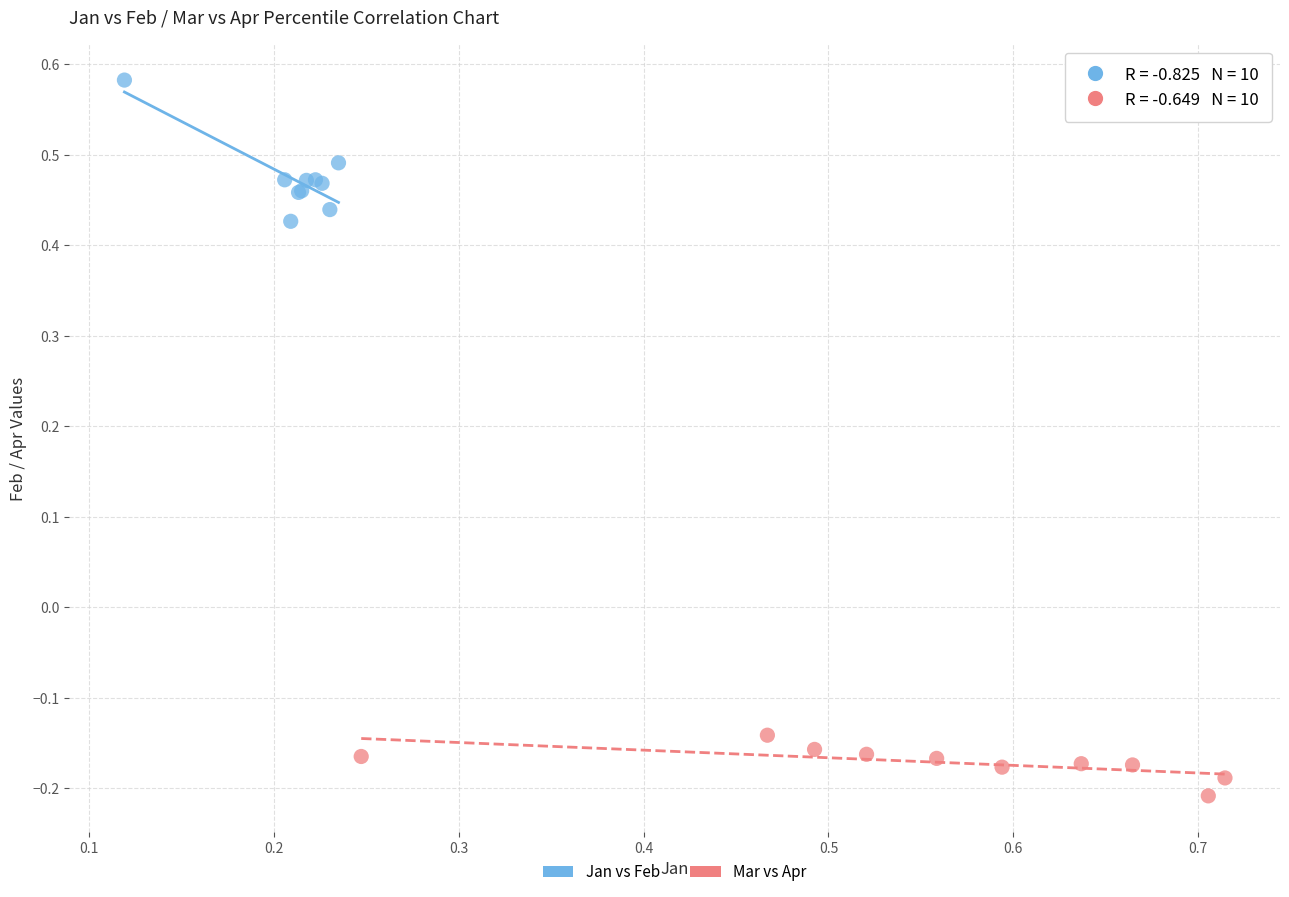

Which series has the widest spread of Y values?

Jan vs Feb